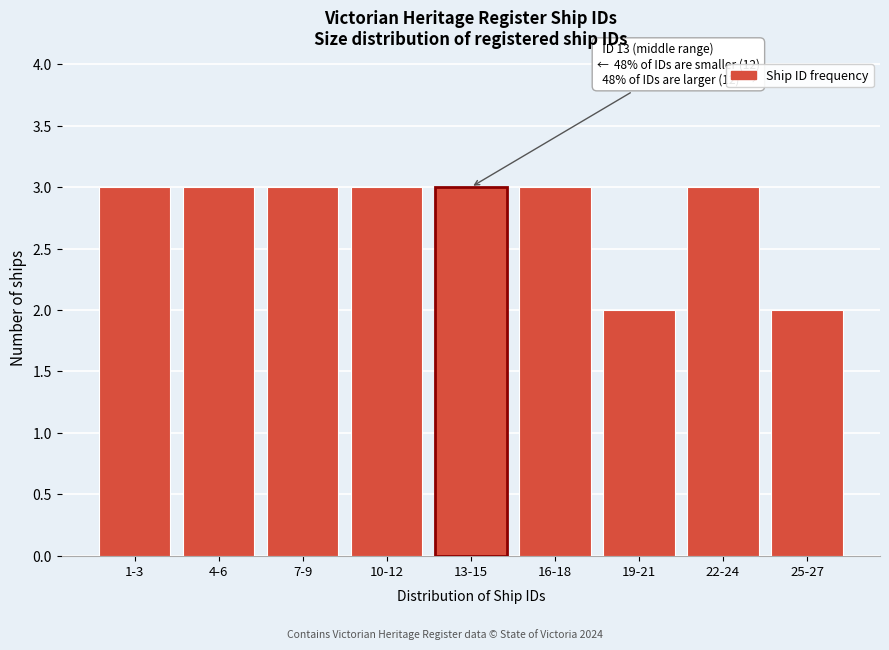

Reading left to right, what are all the values shown in this chart?

3	3	3	3	3	3	2	3	2